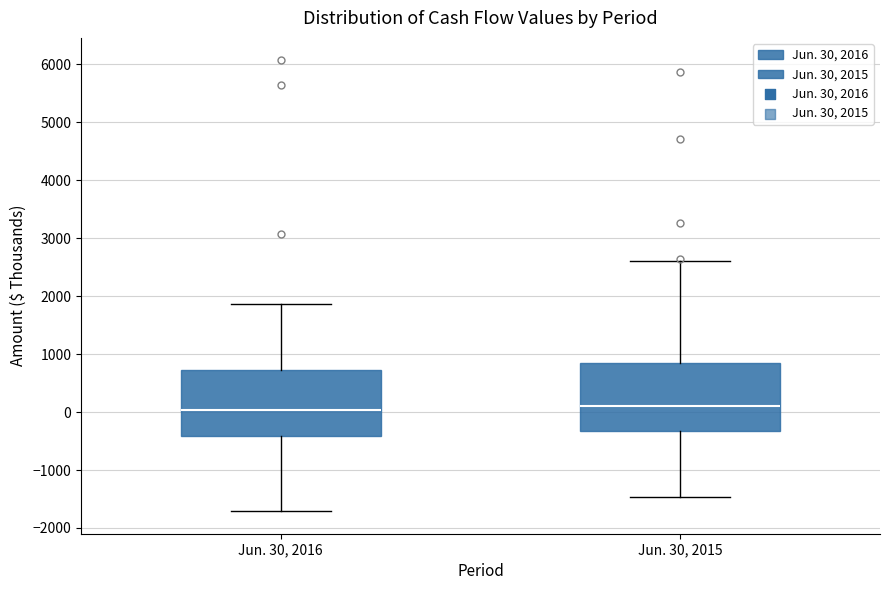

Reading left to right, read every box against the y-axis: the position of its median line, the range the box covers, and the ends of its whiskers. The values are not printed on the chart, so give them approximately, as read against the axis.

Jun. 30, 2016: median 0, box -400 to 700, whiskers -1700 to 1900
Jun. 30, 2015: median 100, box -300 to 900, whiskers -1500 to 2600